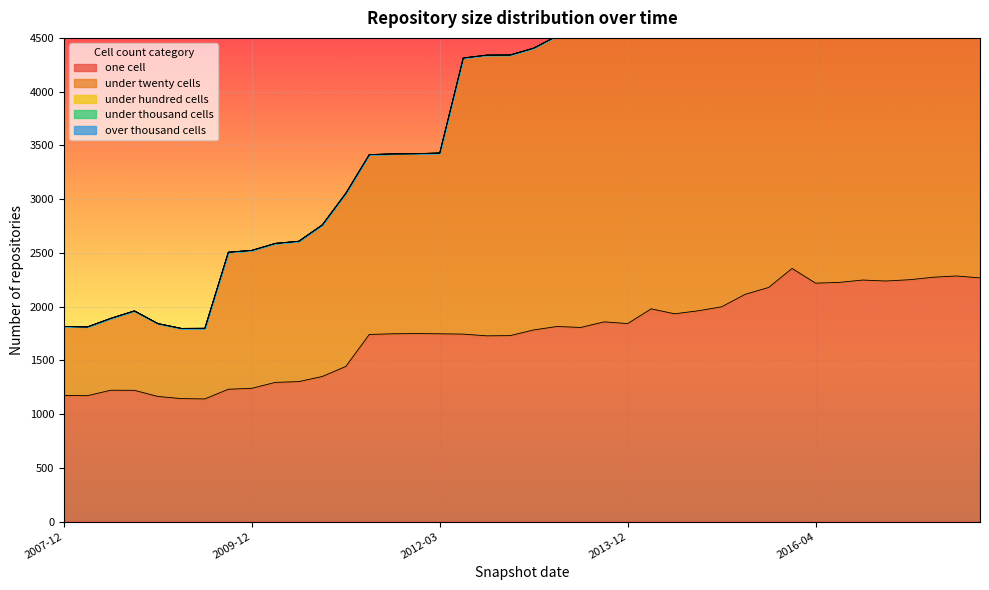

Rank the series at 2014-09-08 from lowest to highest value.

under_thousand_cells, over_thousand_cells, under_hundred_cells, one_cell, under_twenty_cells